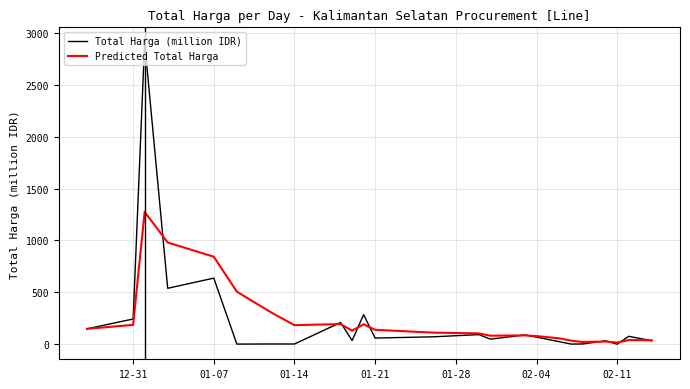

List the series in order of their peak value, lowest first.

Predicted Total Harga, Total Harga (million IDR)